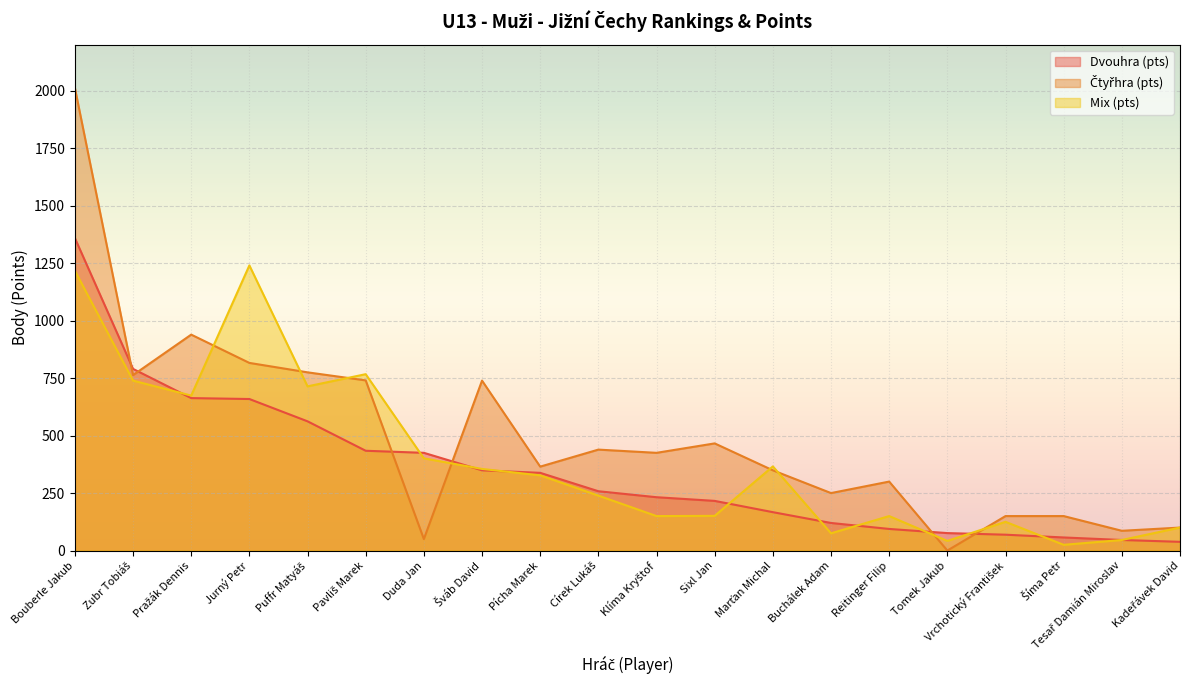

Which series has the widest spread of values?

Čtyřhra (pts)